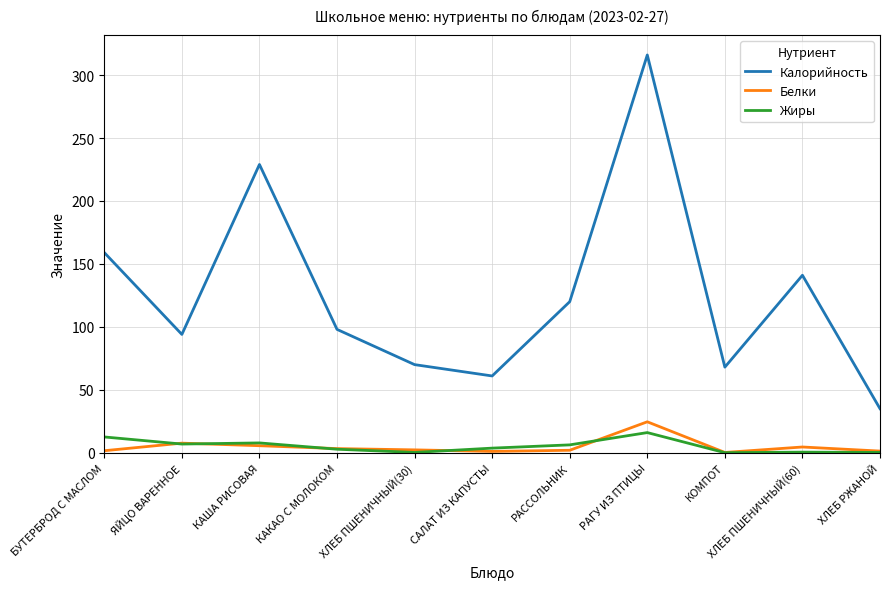

What is the total value across all series at РАГУ ИЗ ПТИЦЫ?

356.6